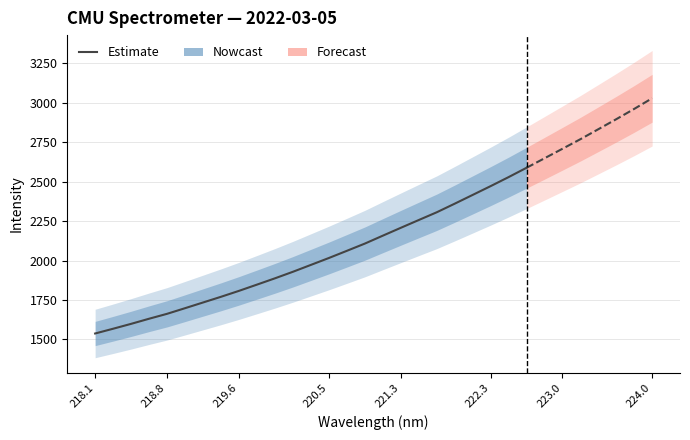

What is the label of the 6th point from the left?

222.3